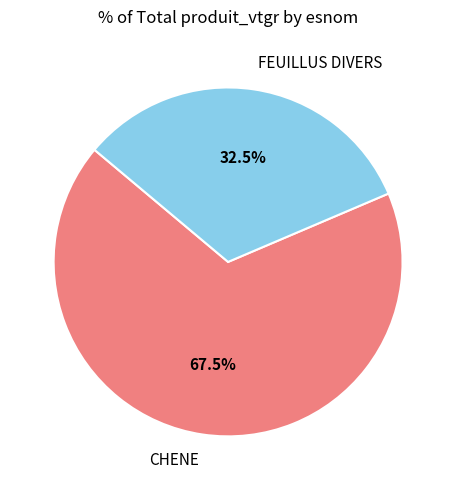

Which category has the smallest portion of the pie?

FEUILLUS DIVERS